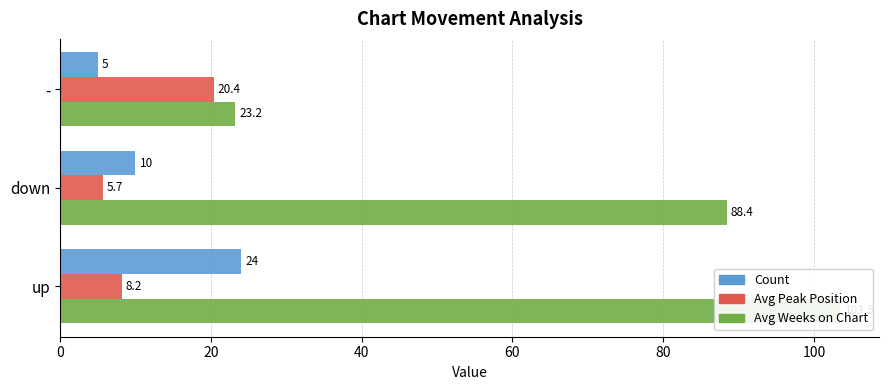

What is the approximate value of Avg Weeks on Chart at -?

23.2